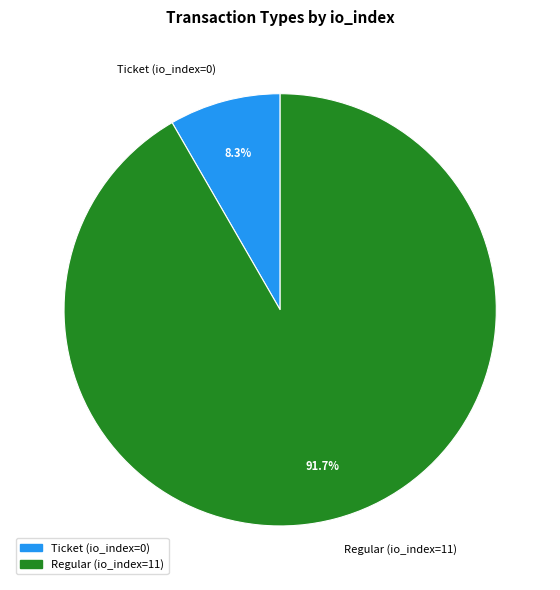

Between Ticket (io_index=0) and Regular (io_index=11), which is larger?

Regular (io_index=11)